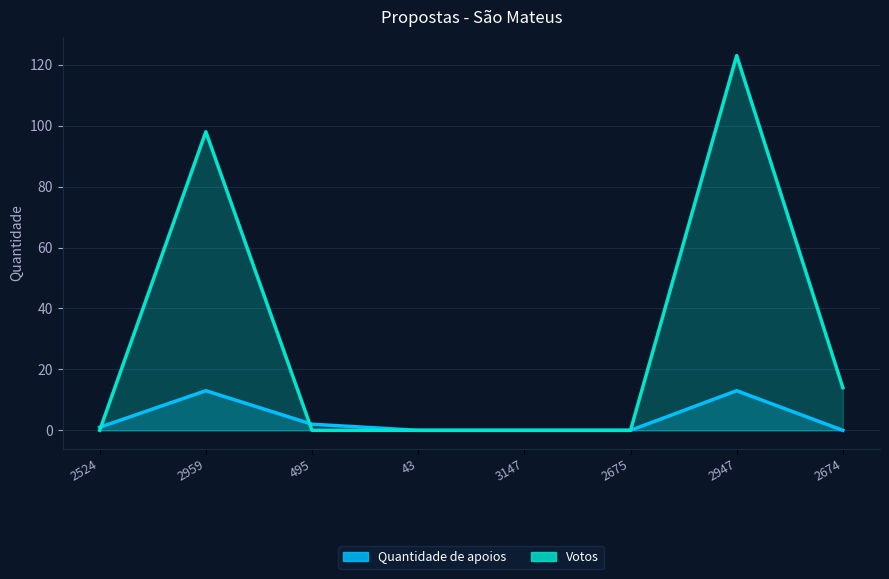

What is the difference between the maximum and minimum values in the Quantidade de apoios series?

13